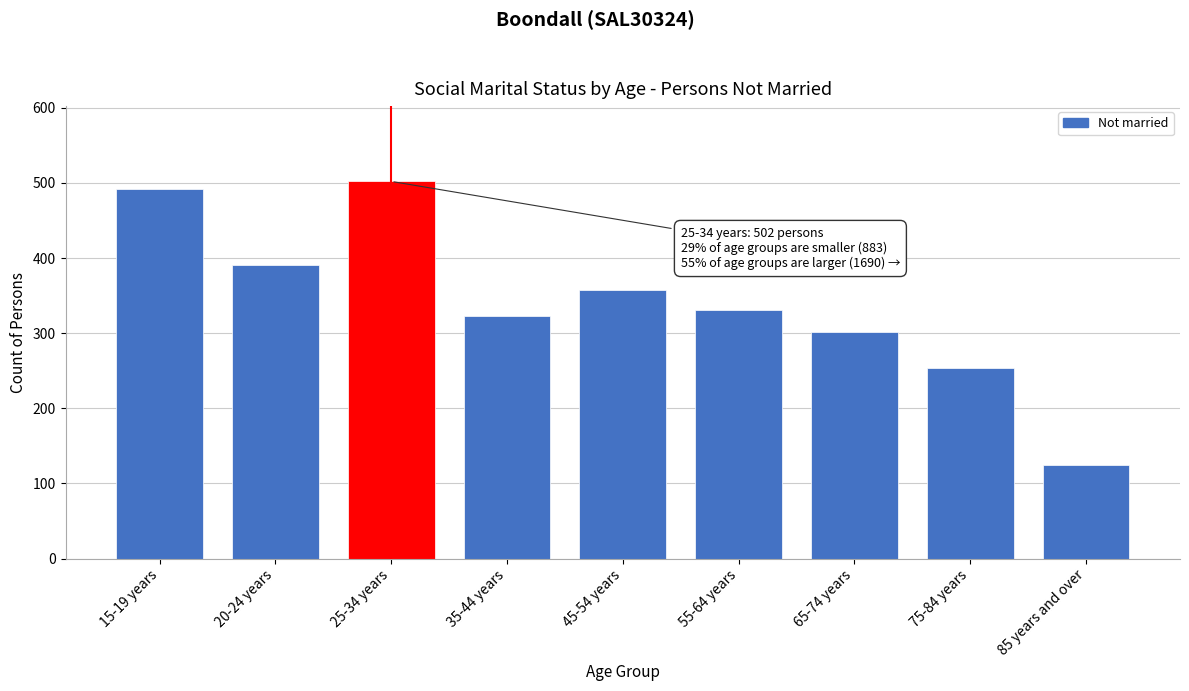

Reading right to left, extract all data points from this chart.

124	253	301	331	358	323	502	391	492